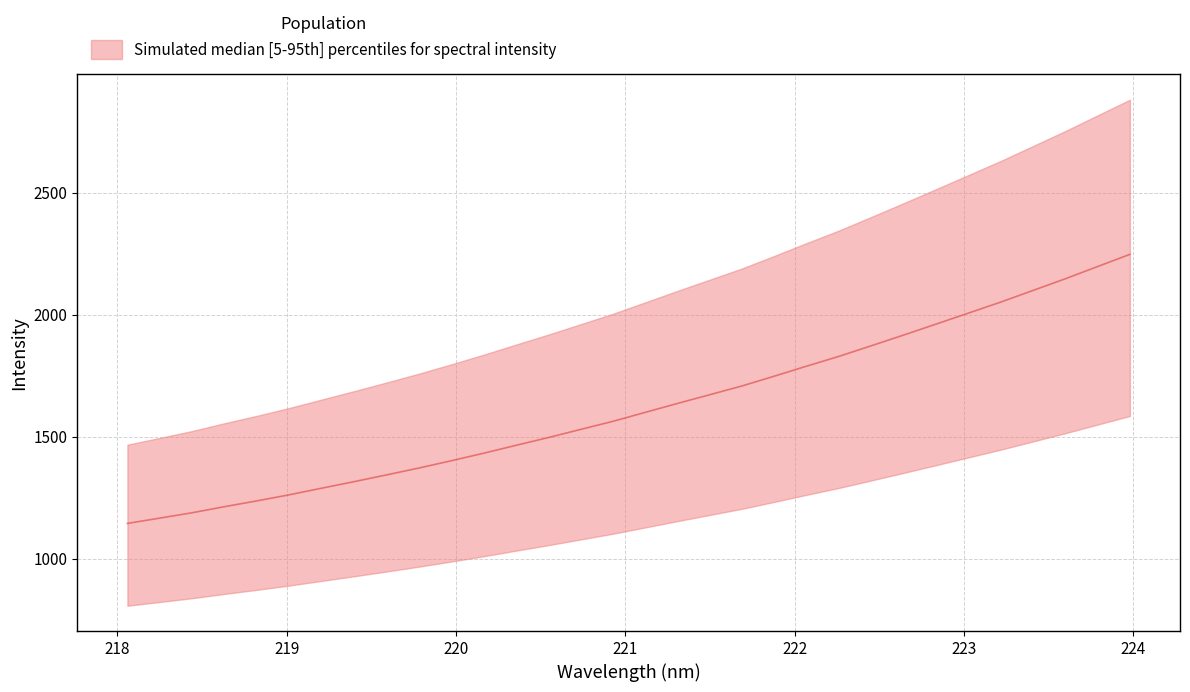

Reading right to left, extract all data points from this chart.

223.9802=2246.9	223.7895=2196.9	223.5987=2146.7	223.408=2098.9	223.2172=2051.1	223.0264=2006.0	222.8355=1961.0	222.6447=1916.3	222.4538=1872.3	222.263=1829.0	222.0721=1788.8	221.8812=1747.8	221.6902=1707.6	221.4993=1671.7	221.3083=1635.7	221.1174=1599.1	220.9264=1562.4	220.7354=1529.1	220.5444=1495.8	220.3533=1463.9	220.1623=1431.5	219.9712=1400.8	219.7801=1370.9	219.589=1342.8	219.3979=1315.2	219.2067=1288.4	219.0156=1261.4	218.8244=1236.4	218.6332=1212.8	218.442=1187.8	218.2508=1165.8	218.0596=1144.0